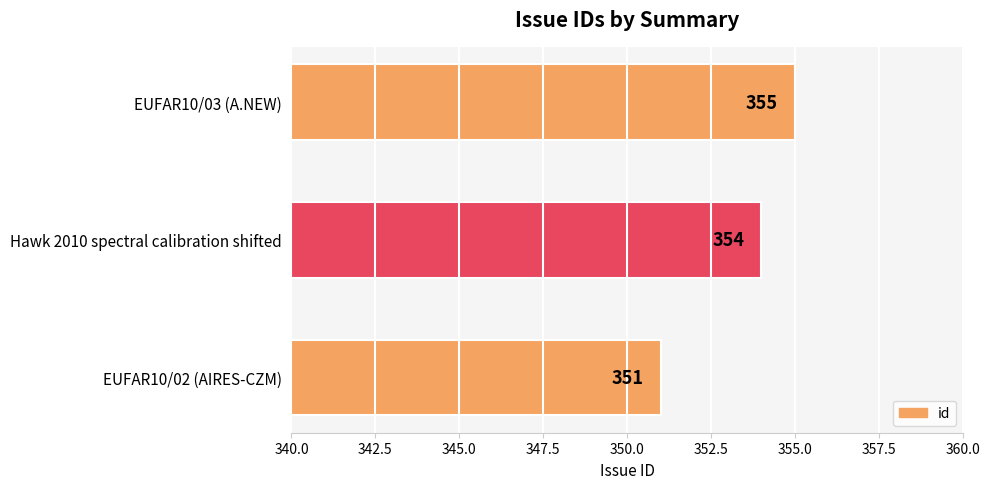

Which category has the lowest value across all series?

EUFAR10/02 (AIRES-CZM)